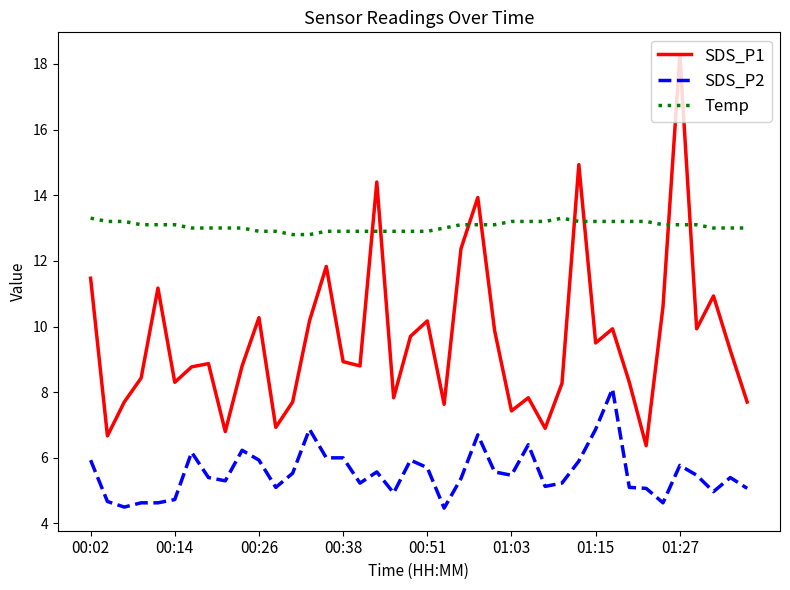

Which series has the largest range (max minus min)?

SDS_P1